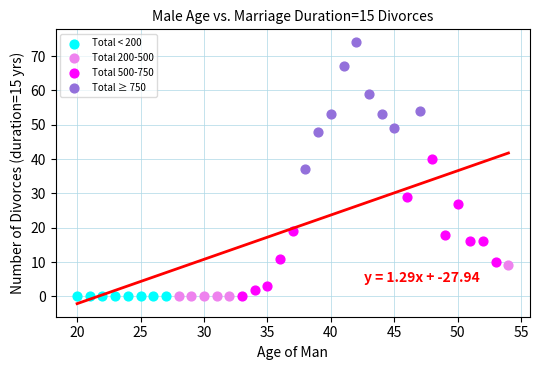

Which series contains the highest Y value?

Total ≥ 750